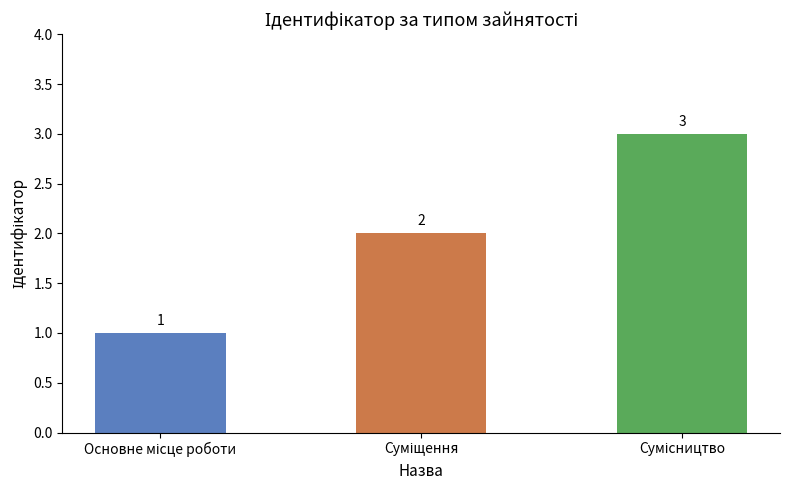

How many values are between 1 and 3?

3